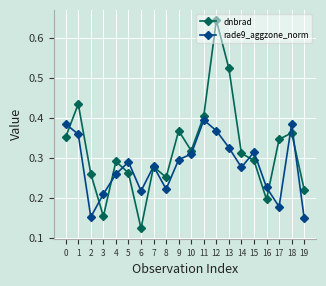

How many interior local valleys does the dnbrad series have?

5